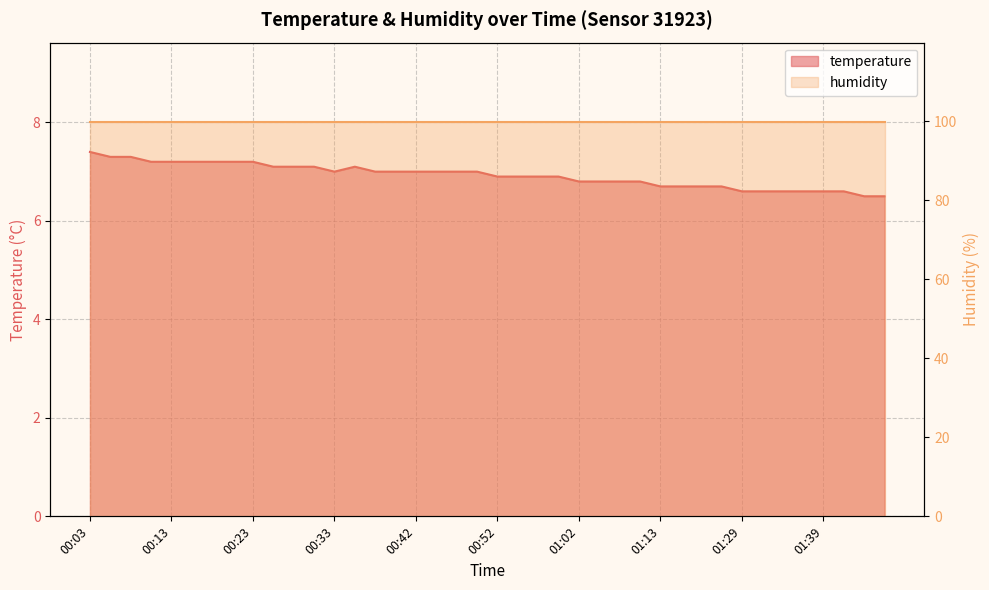

Where is the first local maximum?

00:35